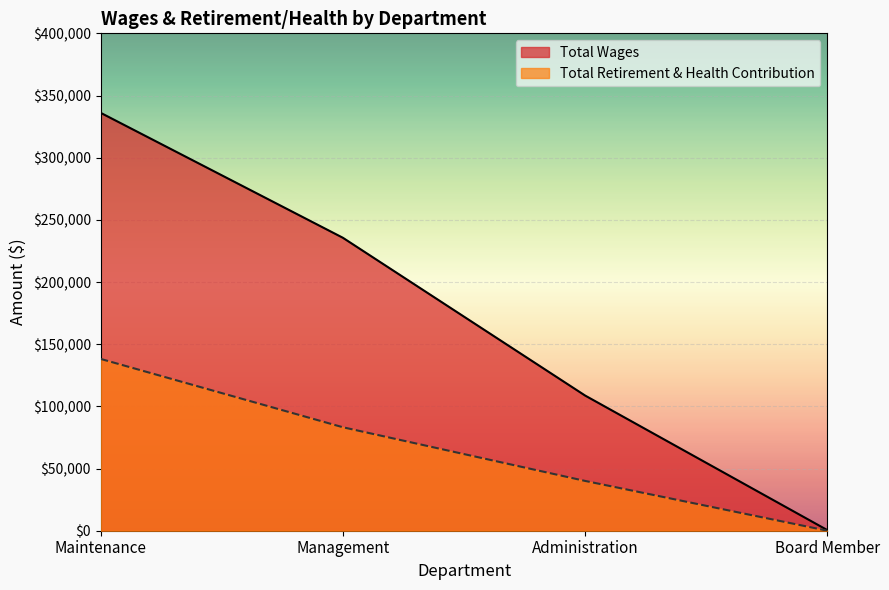

Does the chart display data point markers on the line(s)?

No